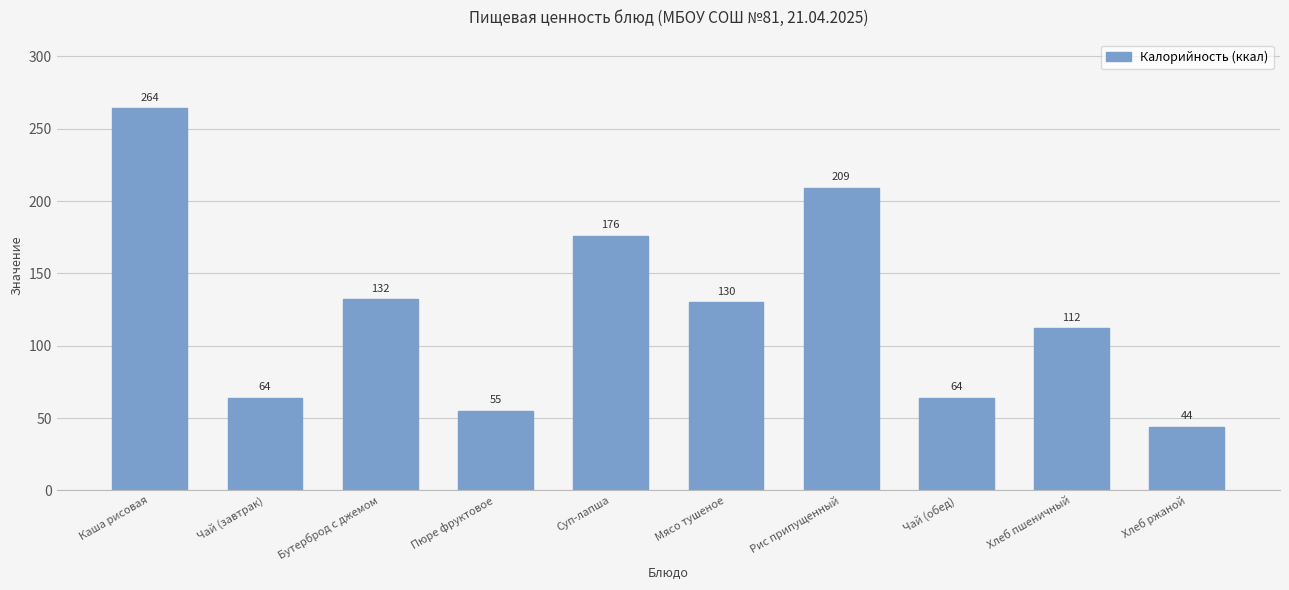

What is the minimum value shown in the chart?

44